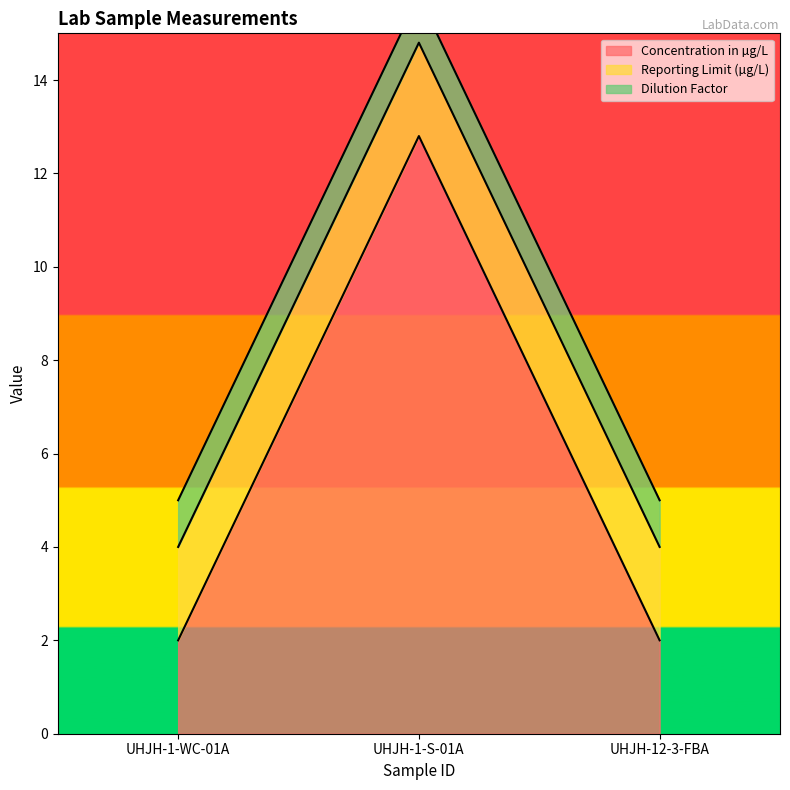

How many values in the Concentration in µg/L series exceed 2?

1